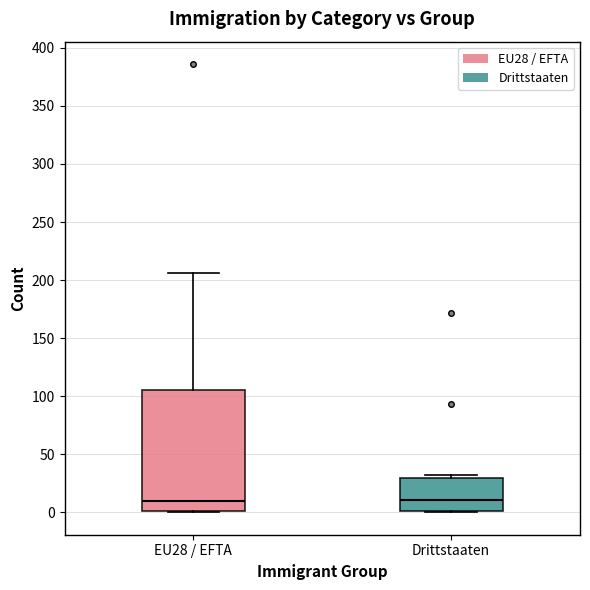

Reading left to right, read every box against the y-axis: the position of its median line, the range the box covers, and the ends of its whiskers. The values are not printed on the chart, so give them approximately, as read against the axis.

EU28 / EFTA: median 10, box 0 to 105, whiskers 0 to 205
Drittstaaten: median 10, box 0 to 30, whiskers 0 to 30 (just above the box's upper edge)